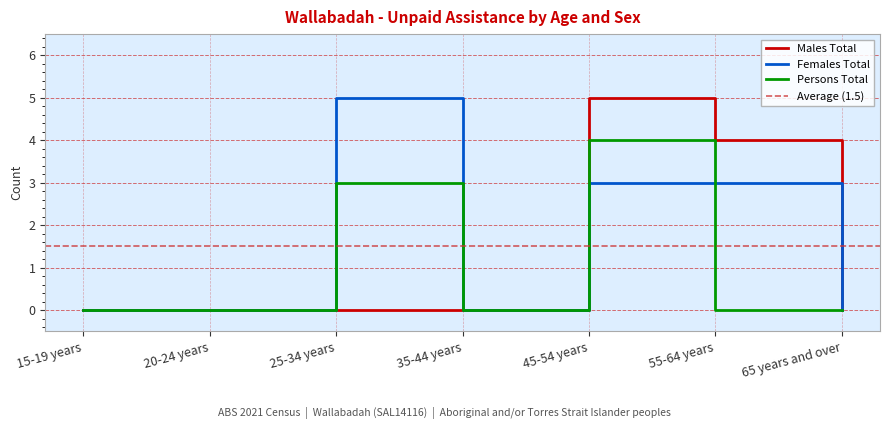

What is the label of the 7th point from the right?

15-19 years